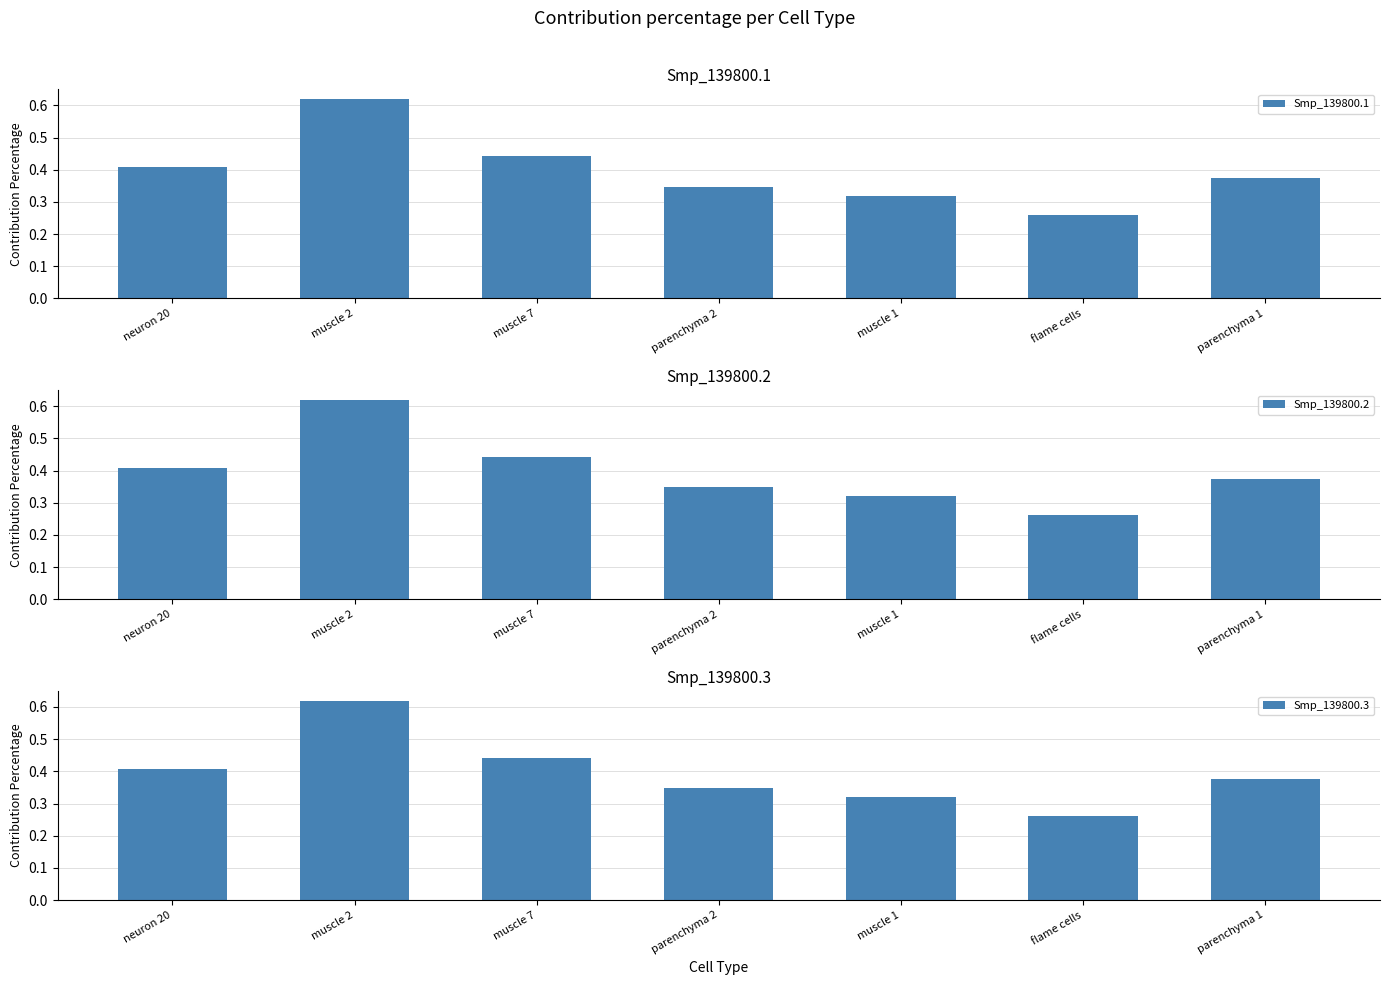

Between neuron 20 and parenchyma 2, which is larger?

neuron 20